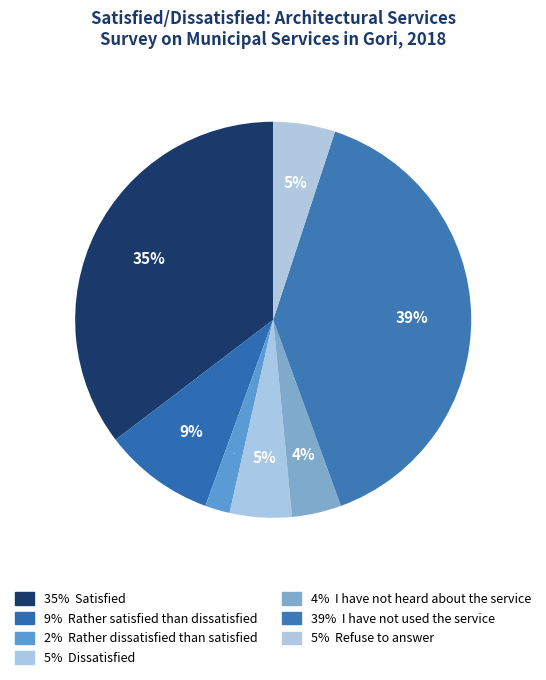

How many segments does this pie chart have?

7